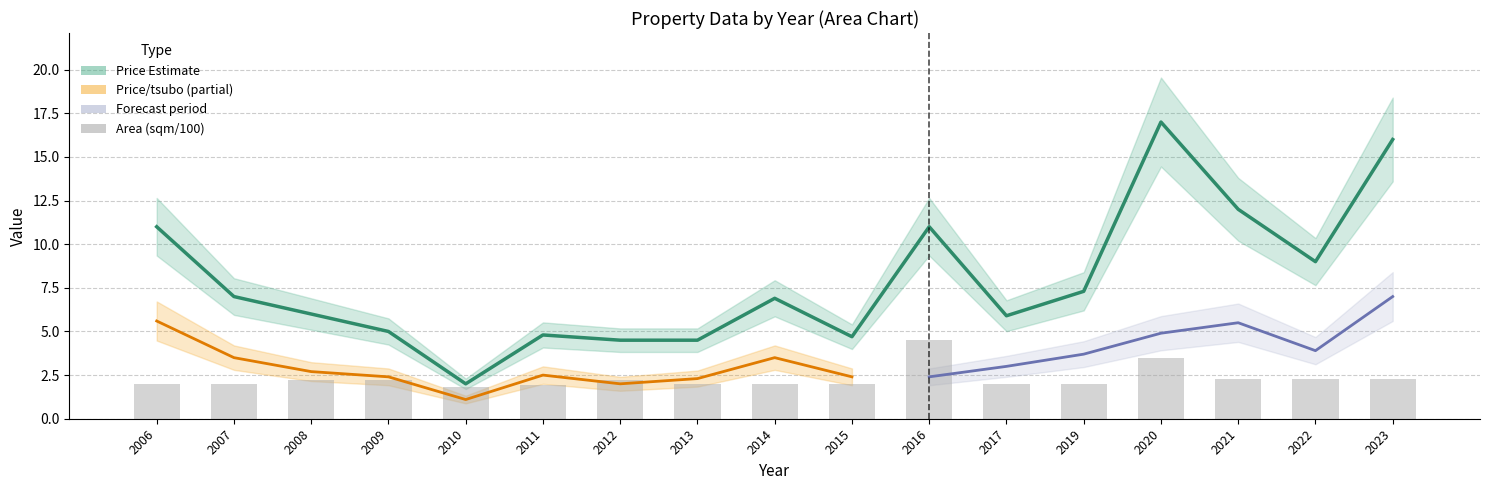

What is the value of the Price (man-en) bar at the 13th from the left?

7.3